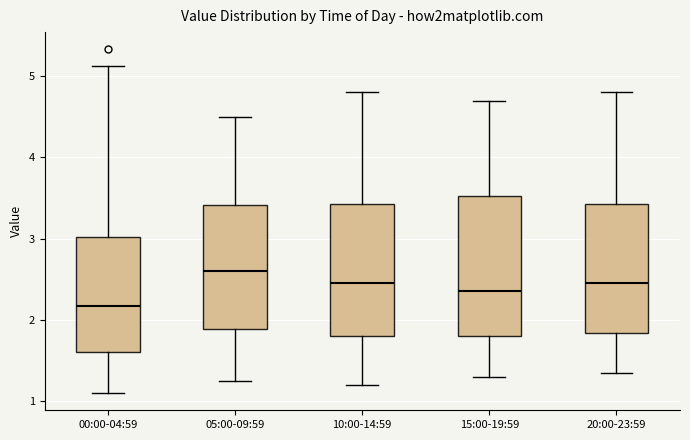

Which box has the lowest median line?

00:00-04:59